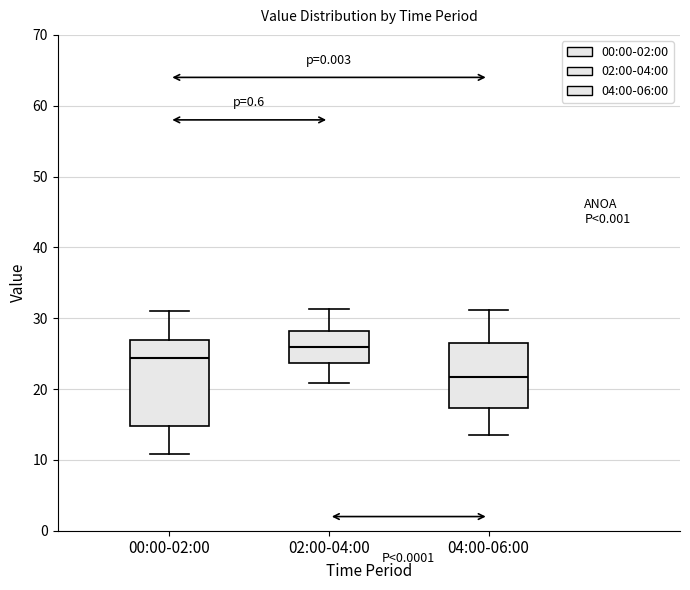

Which box's median line is the lowest?

04:00-06:00